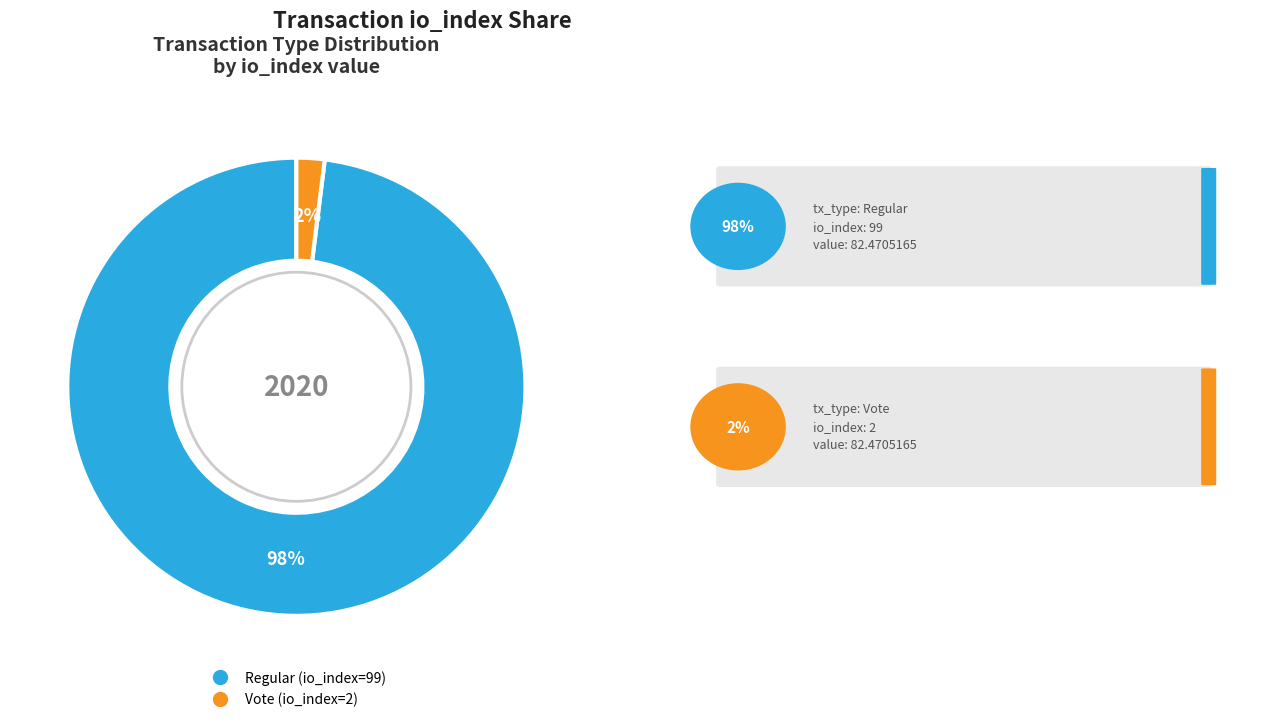

Which has a higher value, Regular (io_index=99) or Vote (io_index=2)?

Regular (io_index=99)